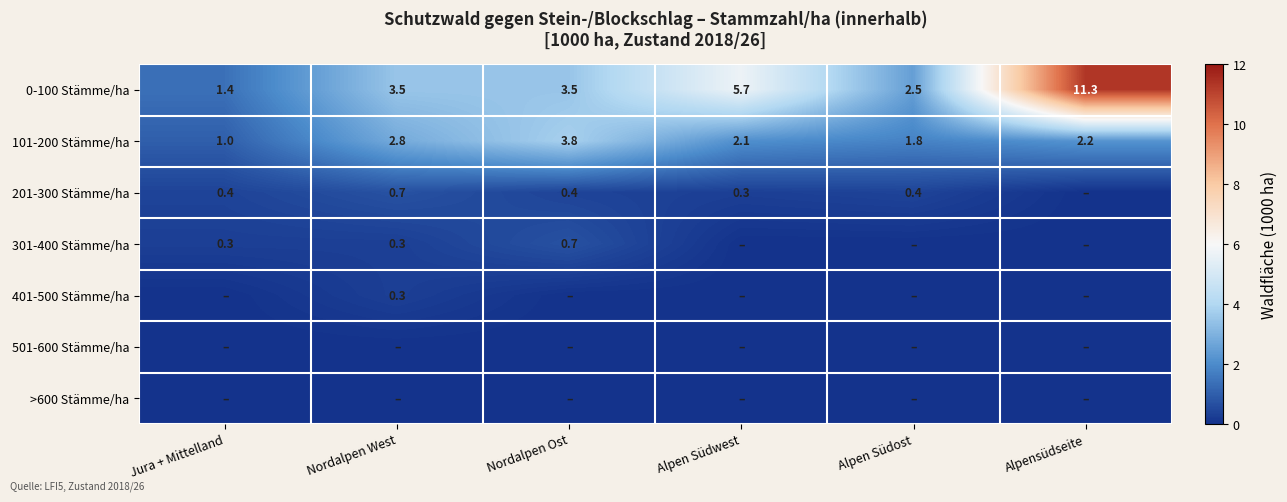

Read the 0-100 Stämme/ha value at Alpen Südwest.

5.7